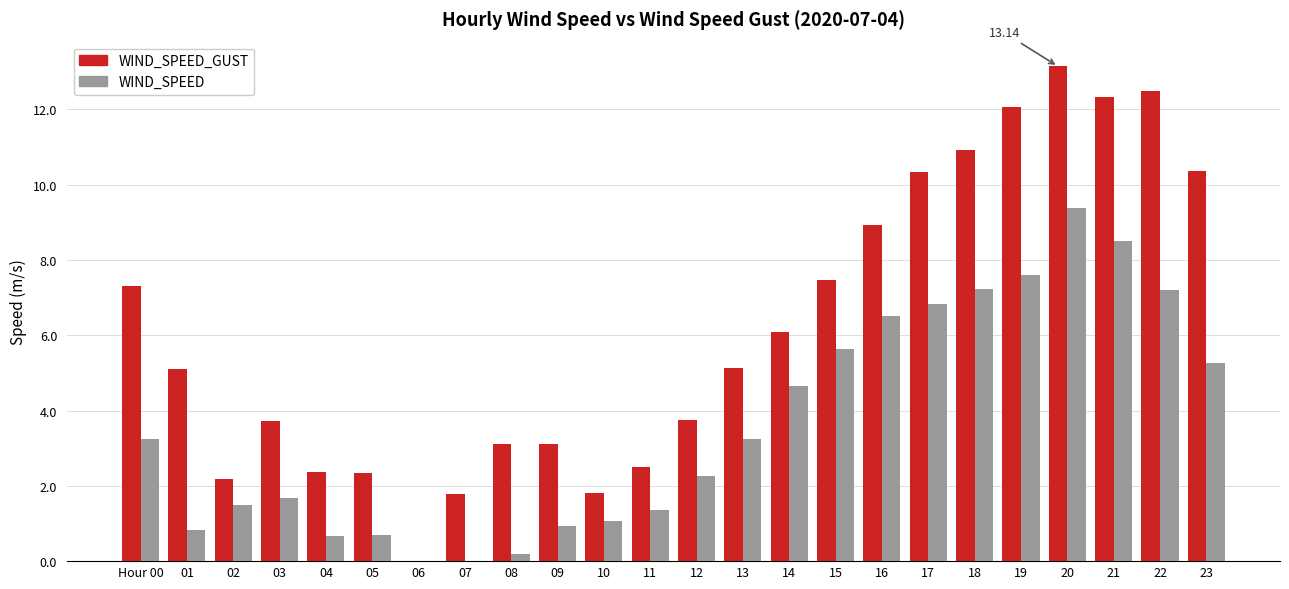

What are all the series names shown in the legend?

WIND_SPEED_GUST, WIND_SPEED